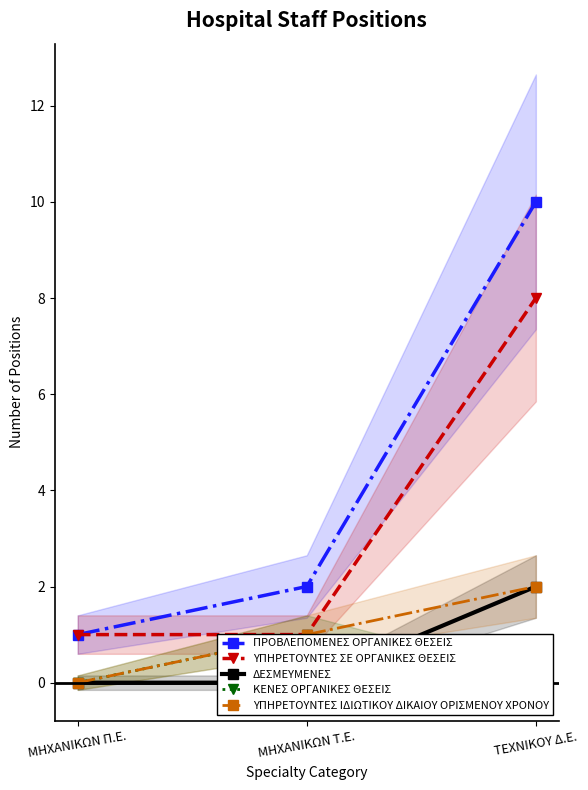

Count the number of data series in this chart.

5